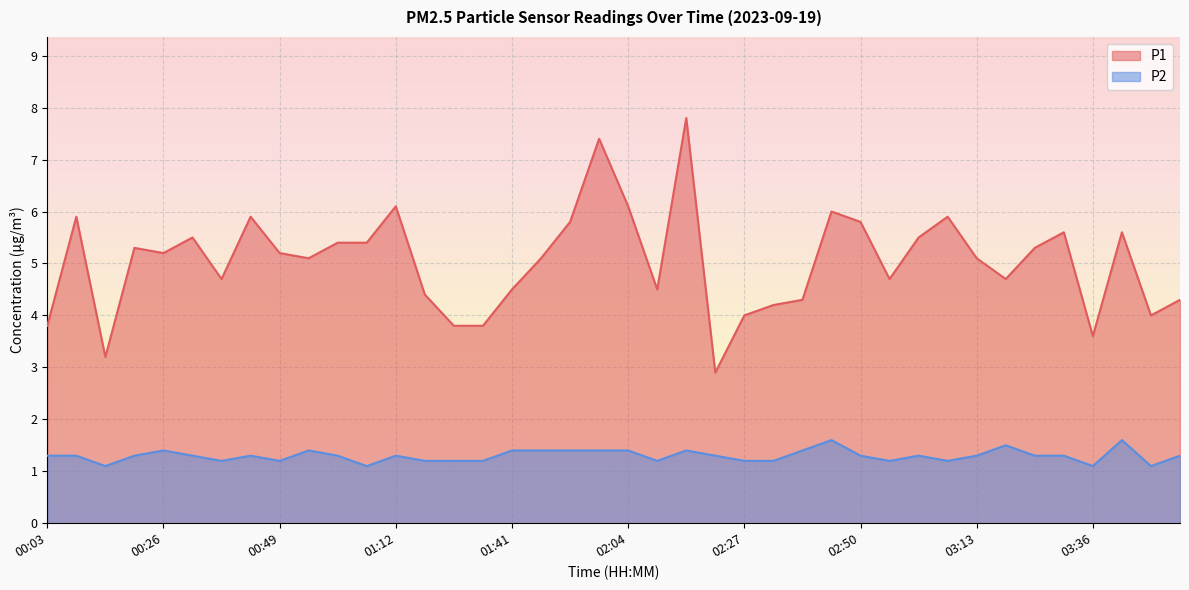

What is the difference between the P2 values at 01:12 and 03:36?

0.2